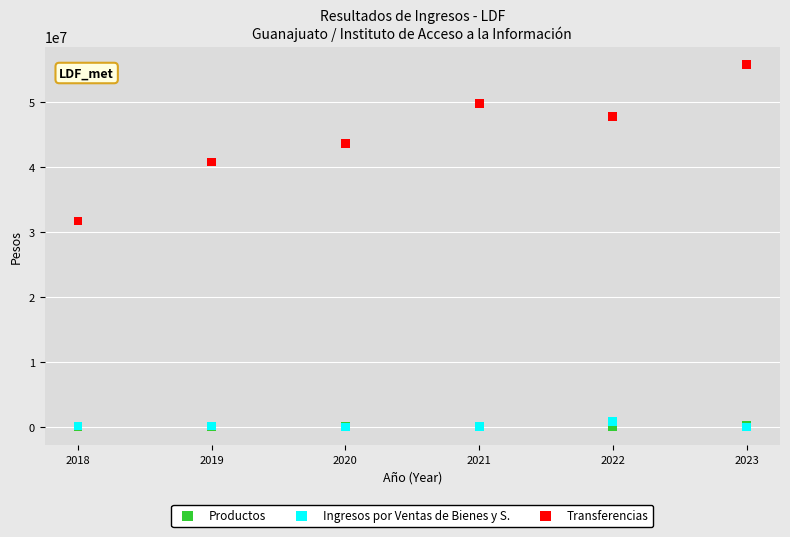

Which series has the widest spread of Y values?

Transferencias